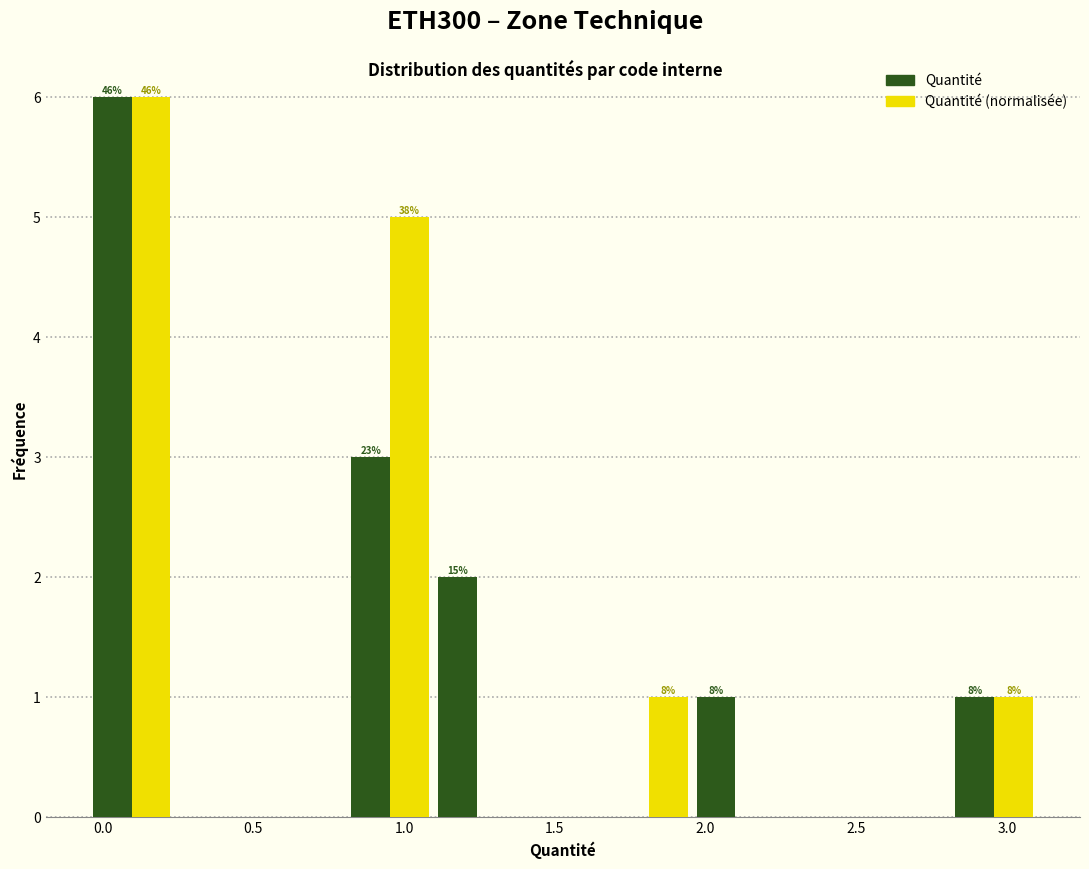

In the Quantité series, which range on the x-axis has the tallest bar?

-0.05 to 0.25